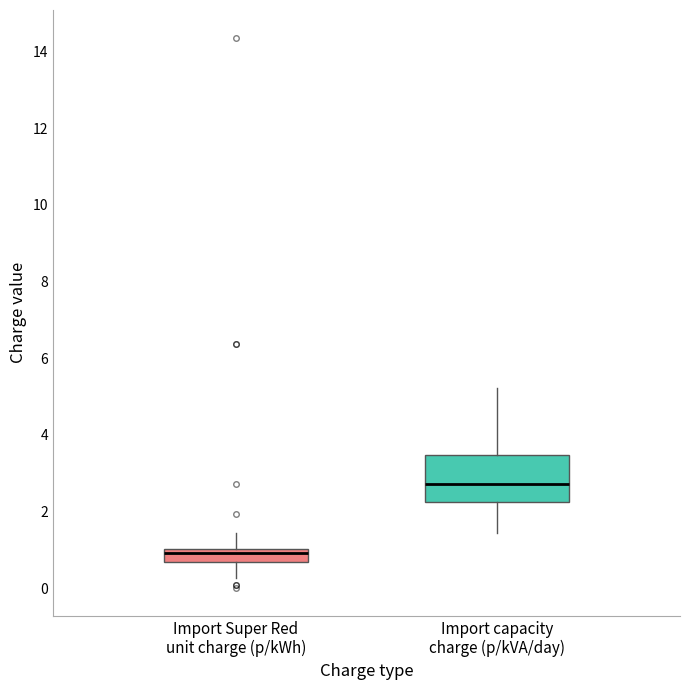

Reading left to right, read every box against the y-axis: the position of its median line, the range the box covers, and the ends of its whiskers. The values are not printed on the chart, so give them approximately, as read against the axis.

Import Super Red unit charge (p/kWh): median 1.0 (just below the box's upper edge), box 0.6 to 1.0, whiskers 0.2 to 1.4
Import capacity charge (p/kVA/day): median 2.8, box 2.2 to 3.4, whiskers 1.4 to 5.2